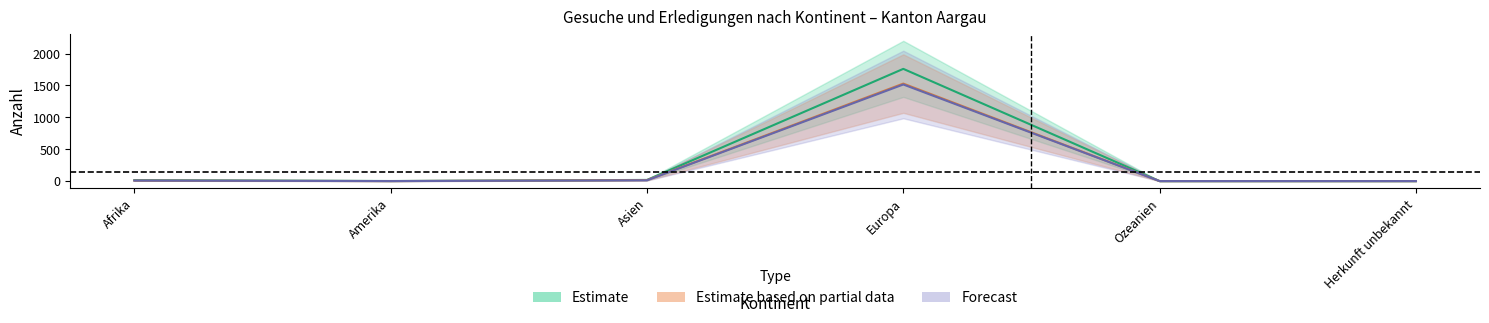

What is the total value across all series at Europa?

4804